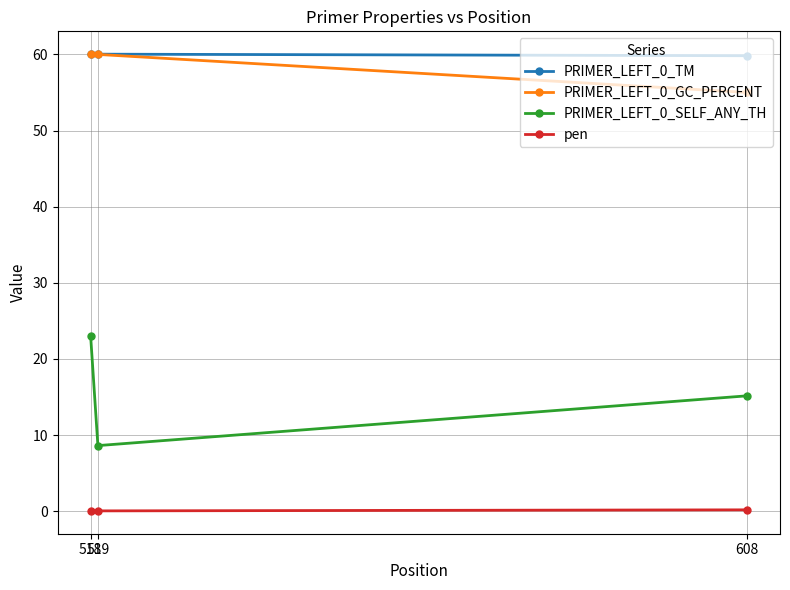

What is the approximate value of PRIMER_LEFT_0_TM at 518?

60.0